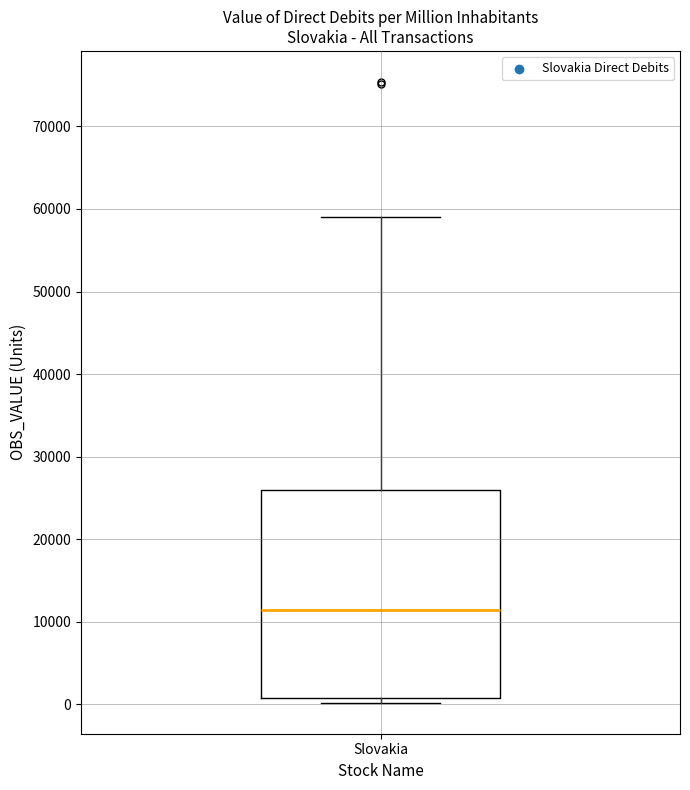

Where is the upper edge of the box for Slovakia on the y-axis? The values are not printed on the chart, so give them approximately, as read against the axis.

26000